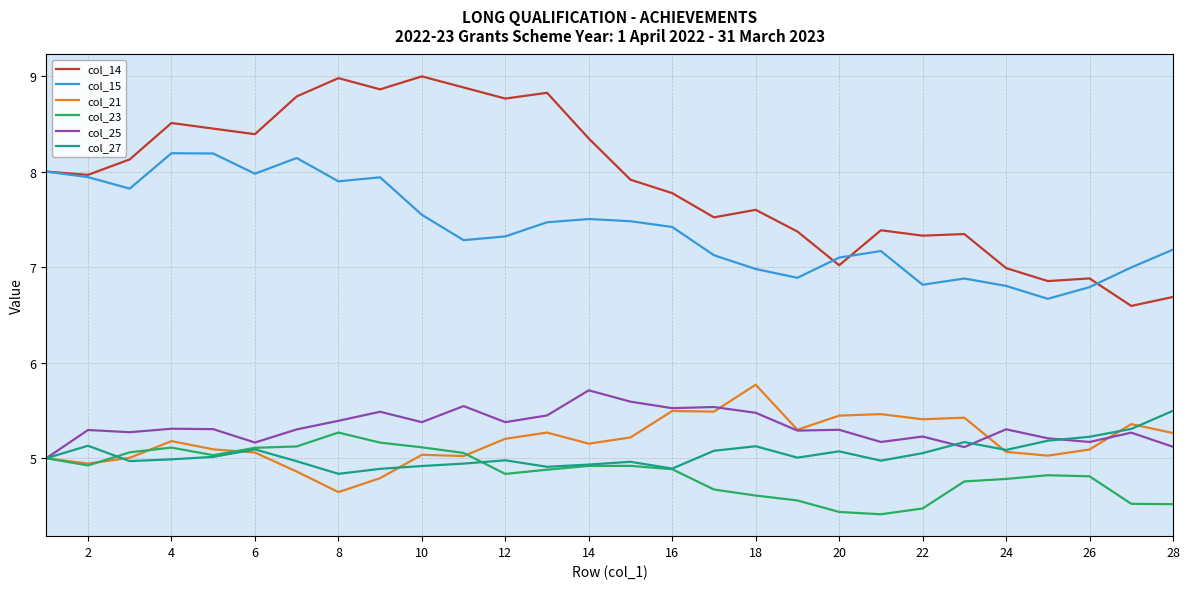

At how many categories does at least one series exceed 6?

28